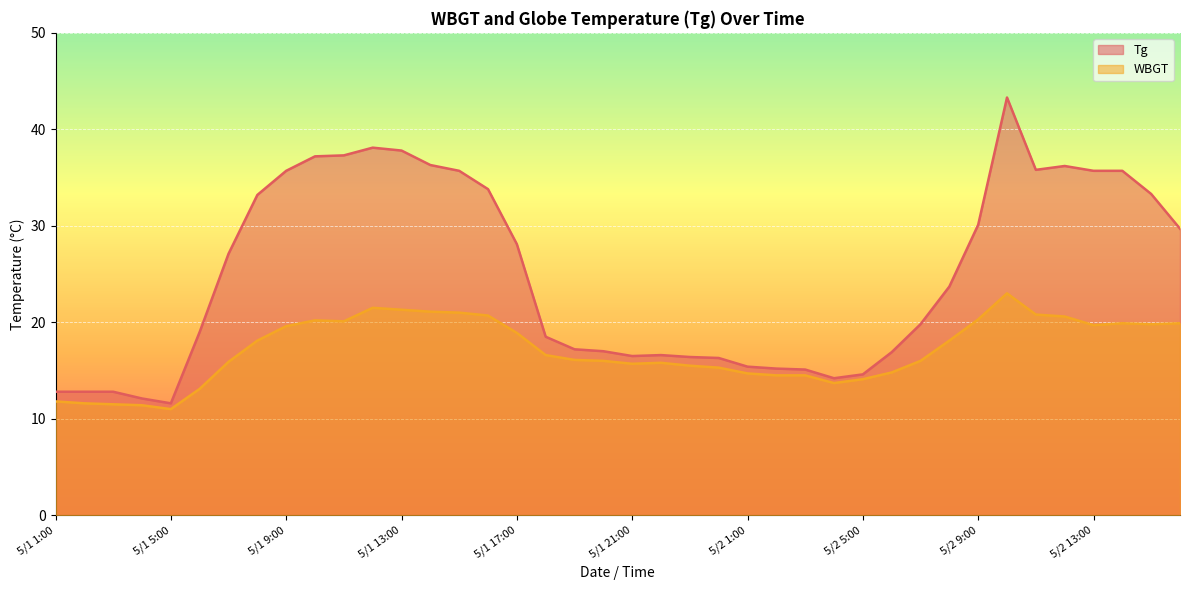

What is the sum of all WBGT line values?

684.2